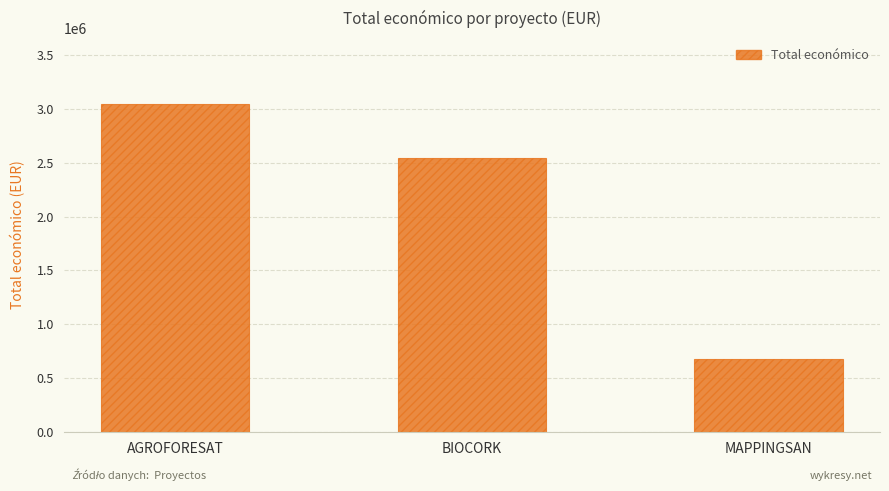

The value at MAPPINGSAN is 257276. True or false?

False